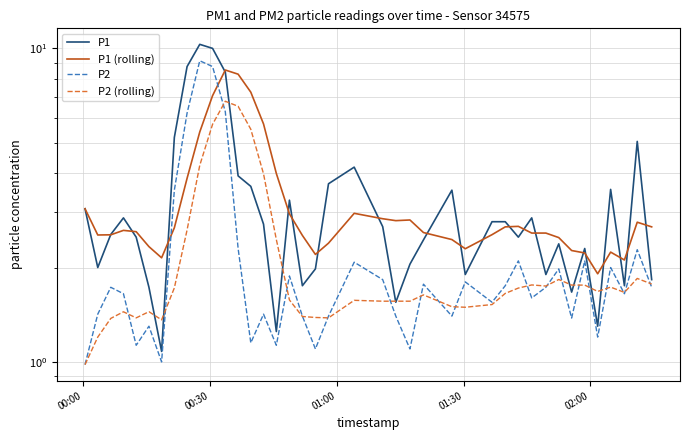

What is the sum of all P2 values?

89.3